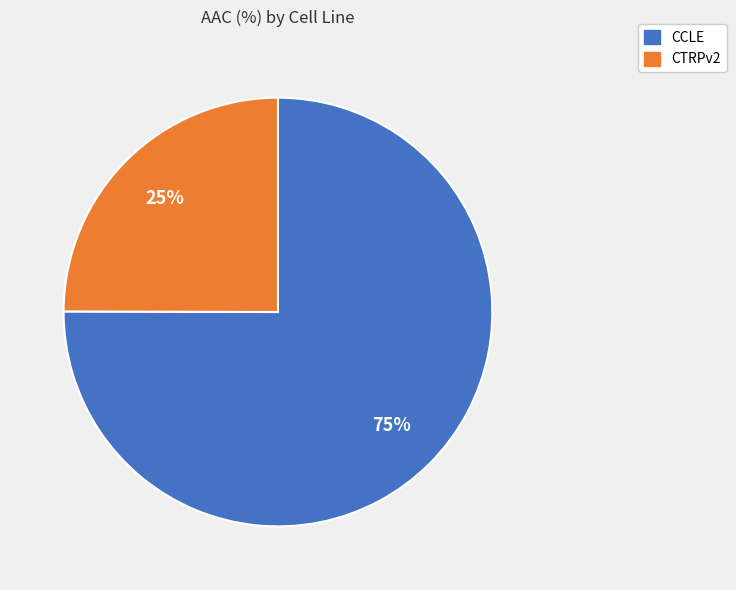

Approximately how many times larger is the value at CCLE compared to CTRPv2?

3.0